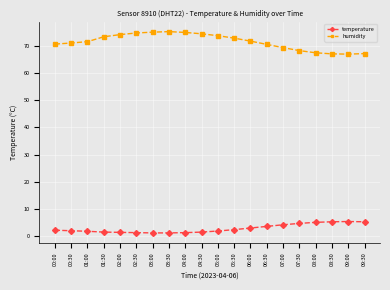

What is the lowest value of the humidity series?

67.0